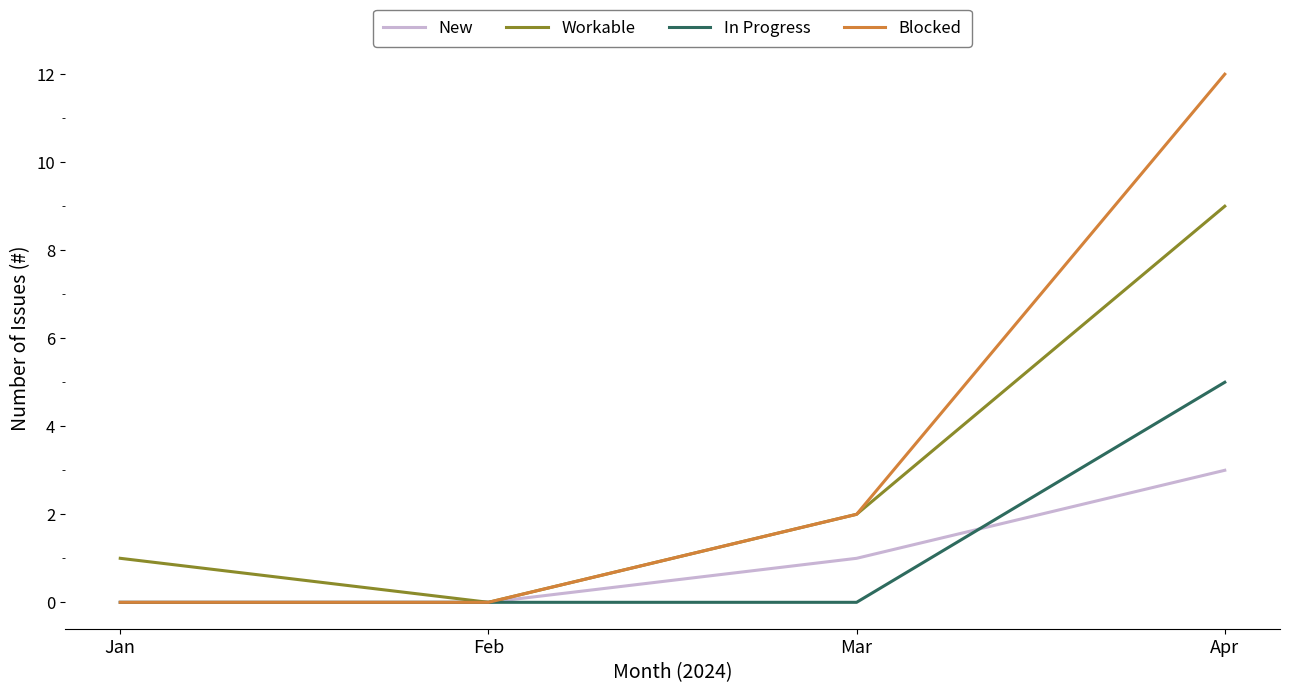

The value of Workable at Apr is 13. True or false?

False